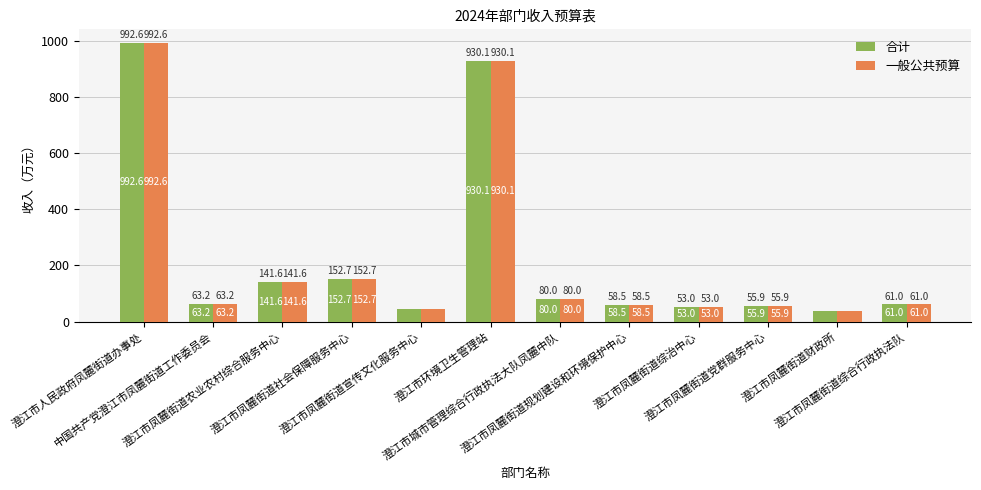

Is it true that 一般公共预算 equals 236.1 at 澄江市凤麓街道农业农村综合服务中心?

False